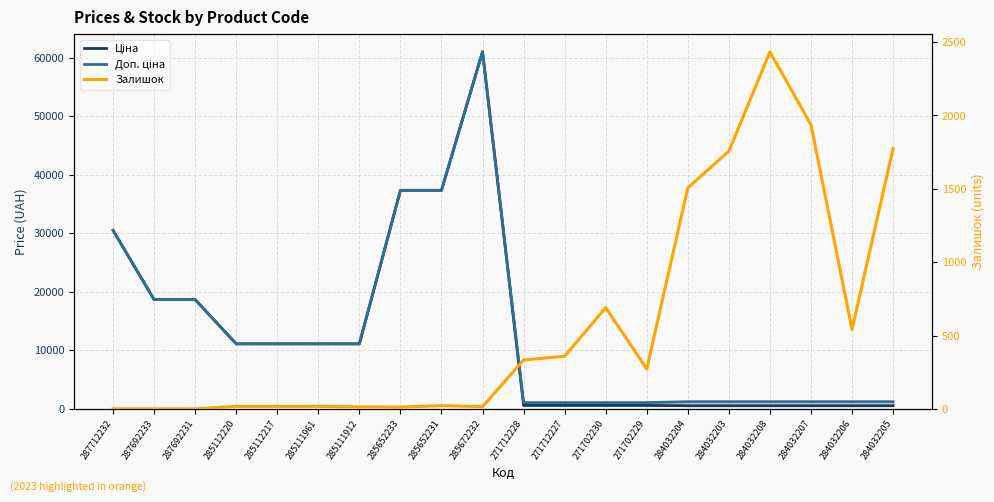

Is it true that Доп. ціна equals 1227.2 at 284032208?

True